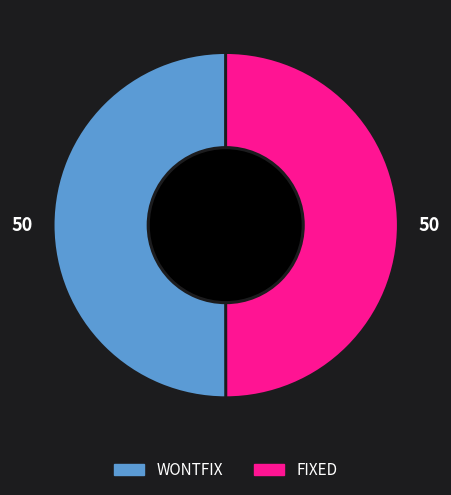

What is the ratio of the value at FIXED to the value at WONTFIX?

1.0